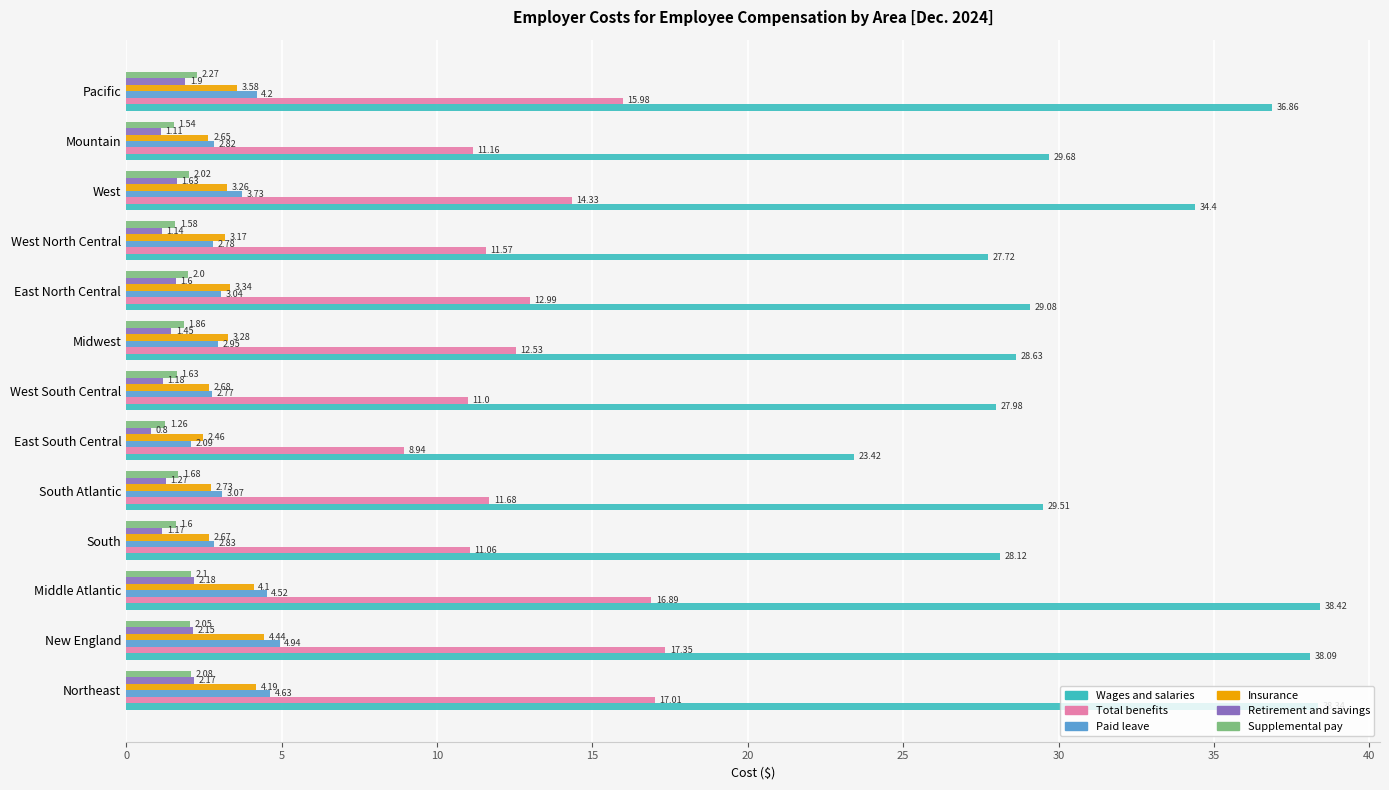

At which category is the sum across all series the highest?

New England